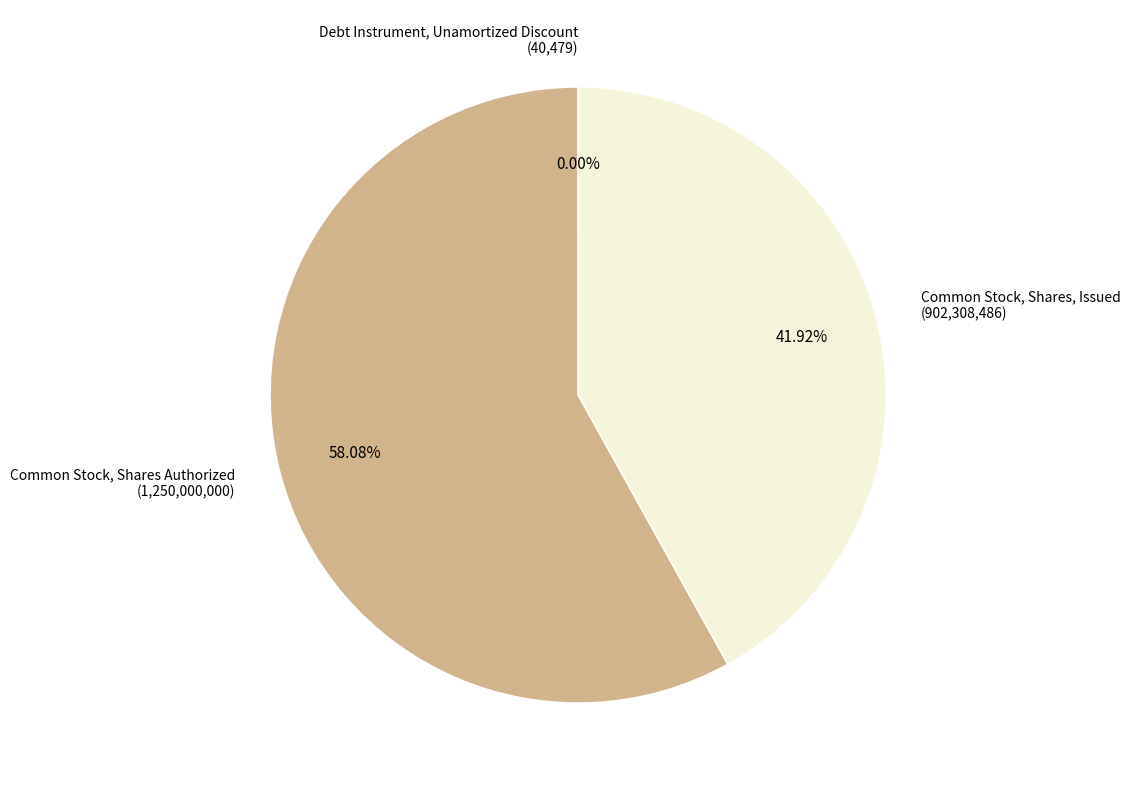

Is there any slice that represents more than half of the pie?

Yes